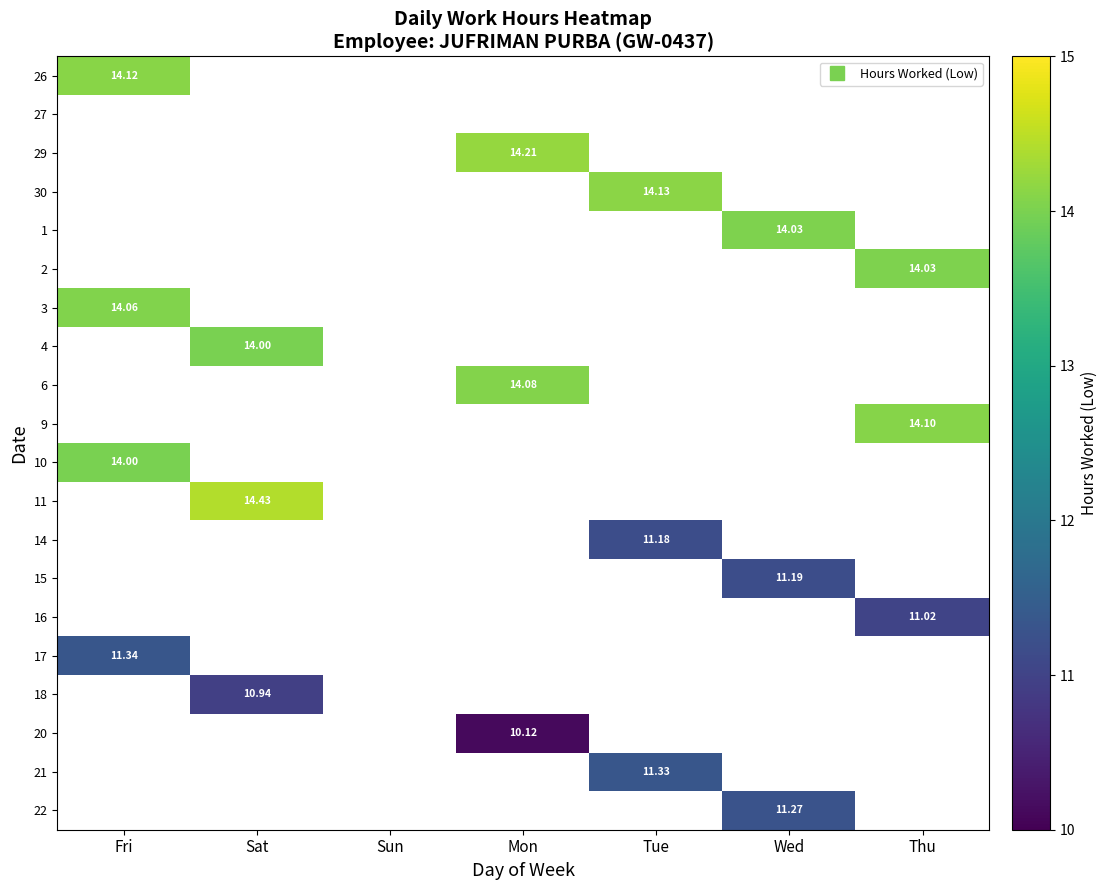

How many series are shown in this chart?

20